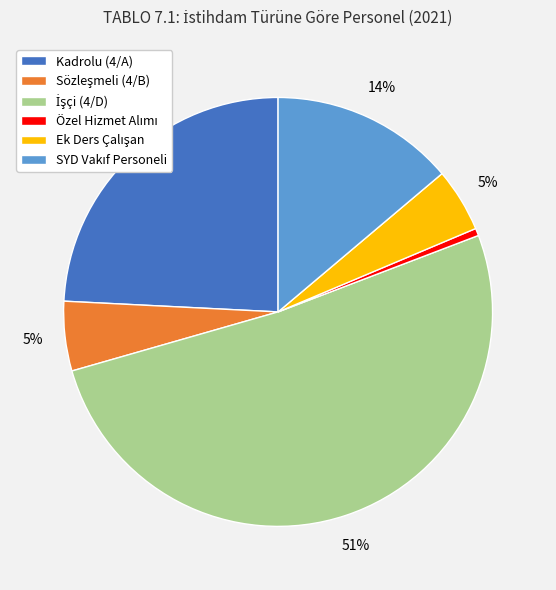

What percentage is the Kadrolu (4/A) slice, to the nearest percent?

24%